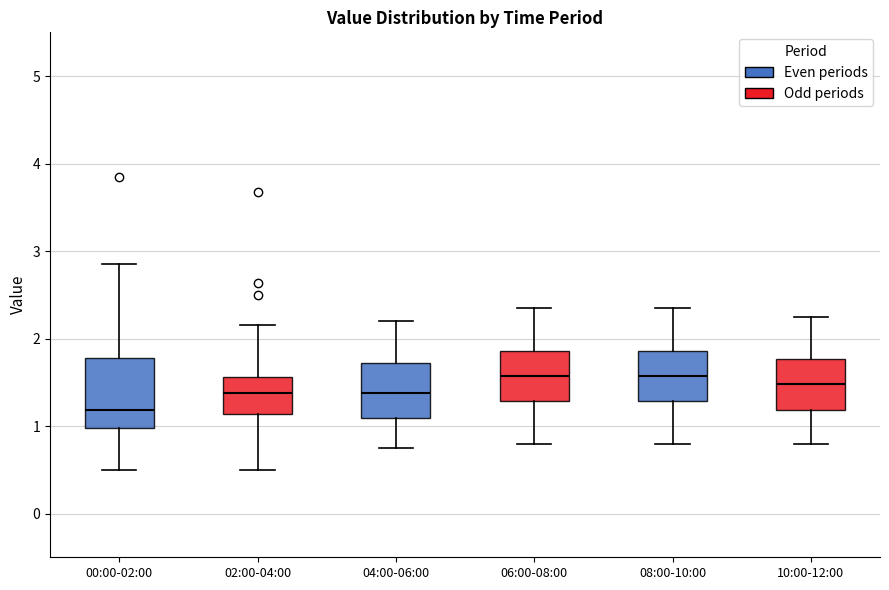

Which box is the tallest, from its lower edge to its upper edge?

00:00-02:00